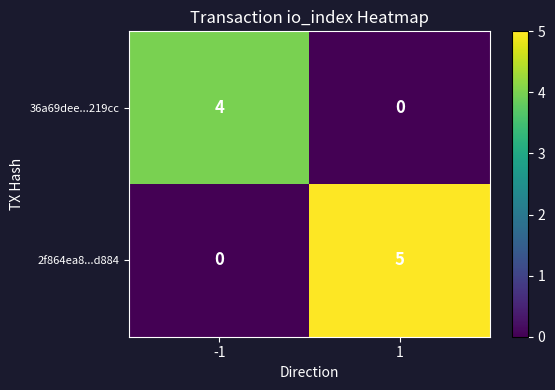

List the series in order of their peak value, lowest first.

36a69dee...219cc, 2f864ea8...d884